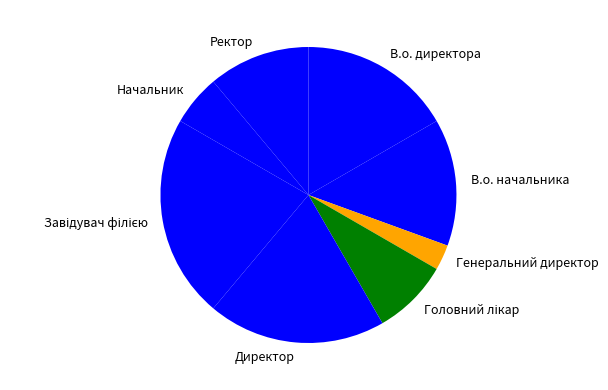

What is the ratio of the value at Генеральний директор to the value at Начальник?

0.5